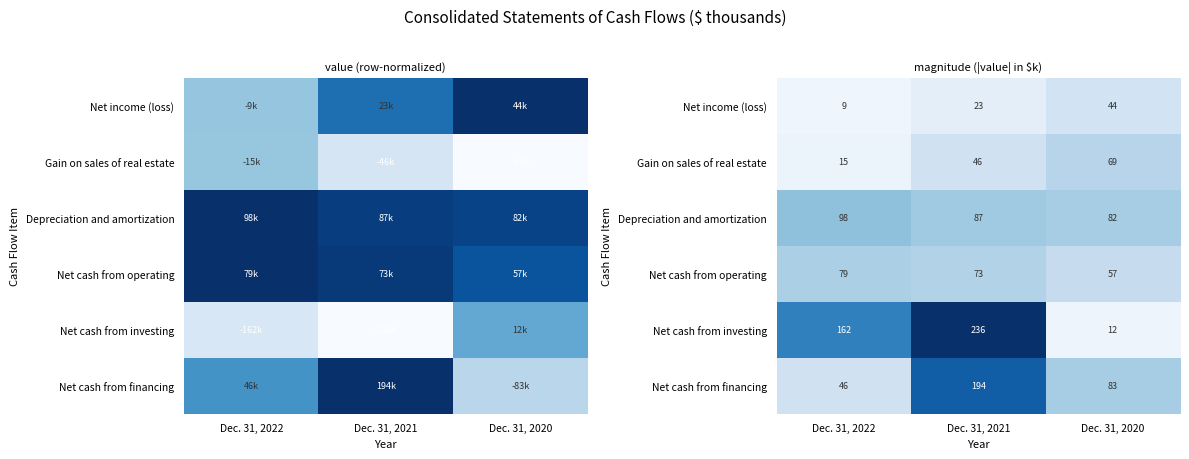

Which series changed the most between Dec. 31, 2022 and Dec. 31, 2021?

Net cash from financing